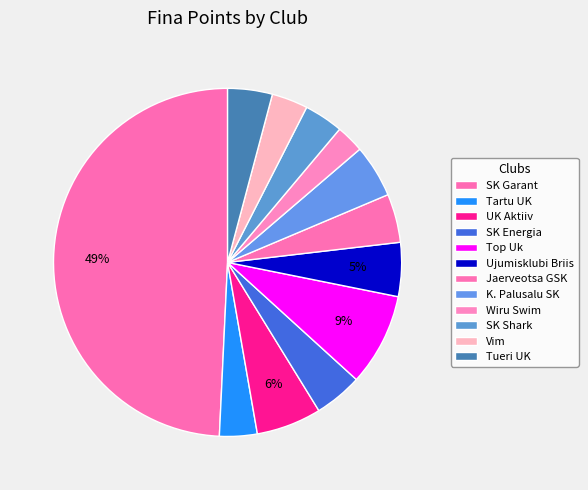

How many segments does this pie chart have?

12